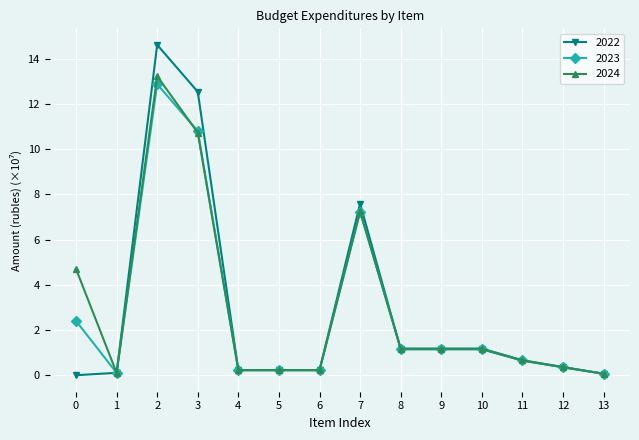

What are all the series names shown in the legend?

2022, 2023, 2024